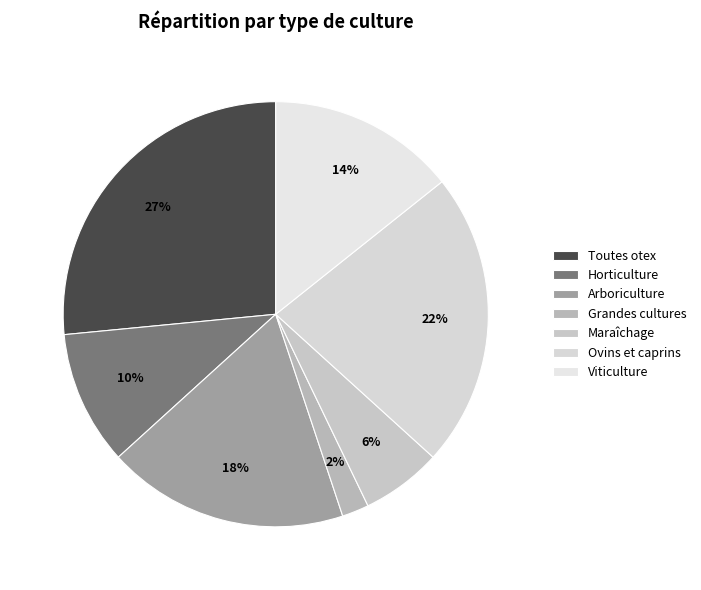

Does Ovins et caprins represent more than half of the total?

No